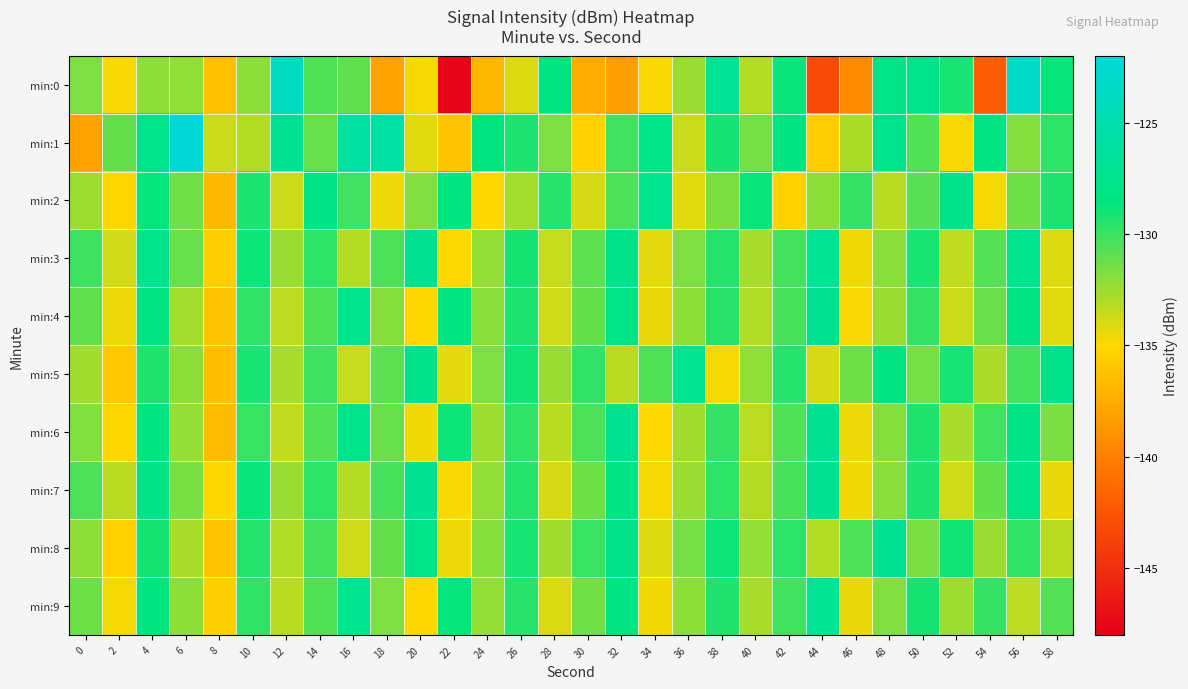

At which category does the chart reach its peak across all series?

6